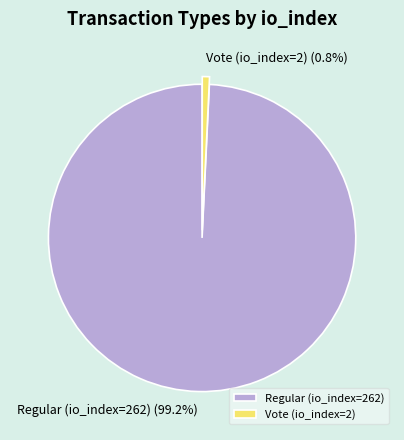

Which category accounts for the majority?

Regular (io_index=262)